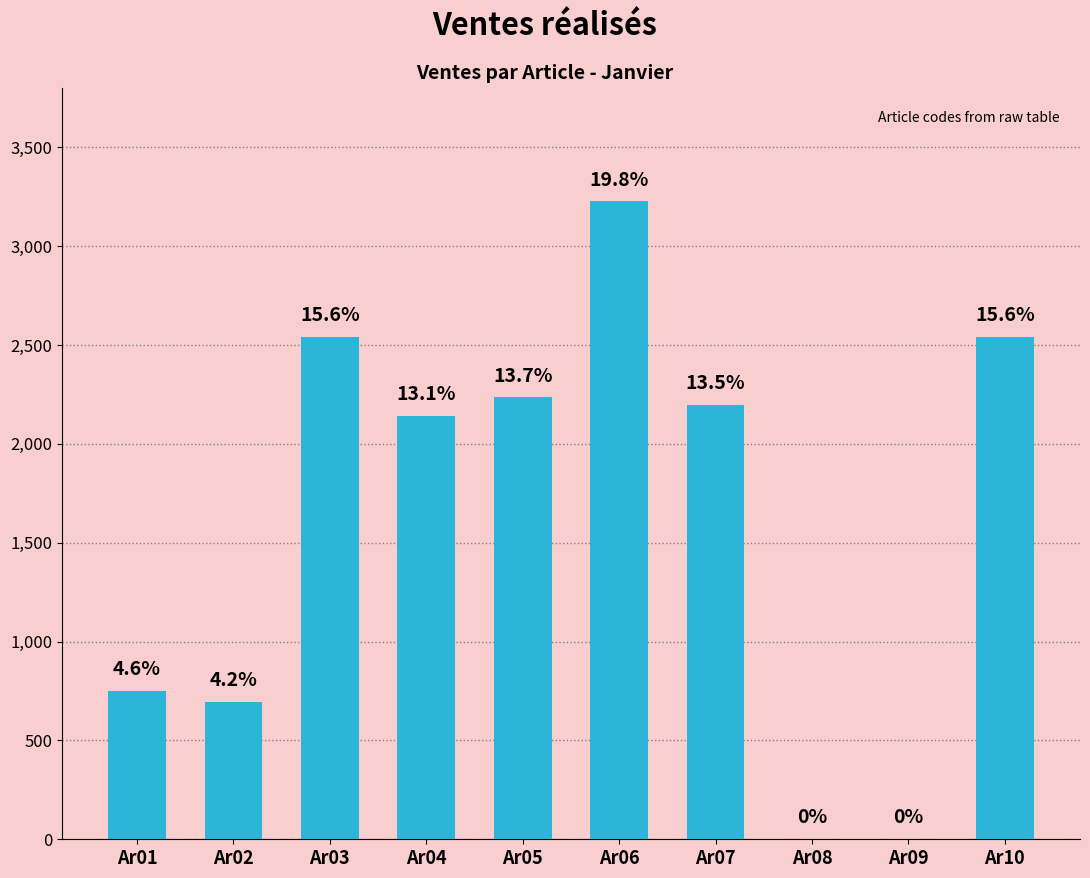

List the labels in order of value, largest first.

Ar06, Ar03, Ar10, Ar05, Ar07, Ar04, Ar01, Ar02, Ar08, Ar09